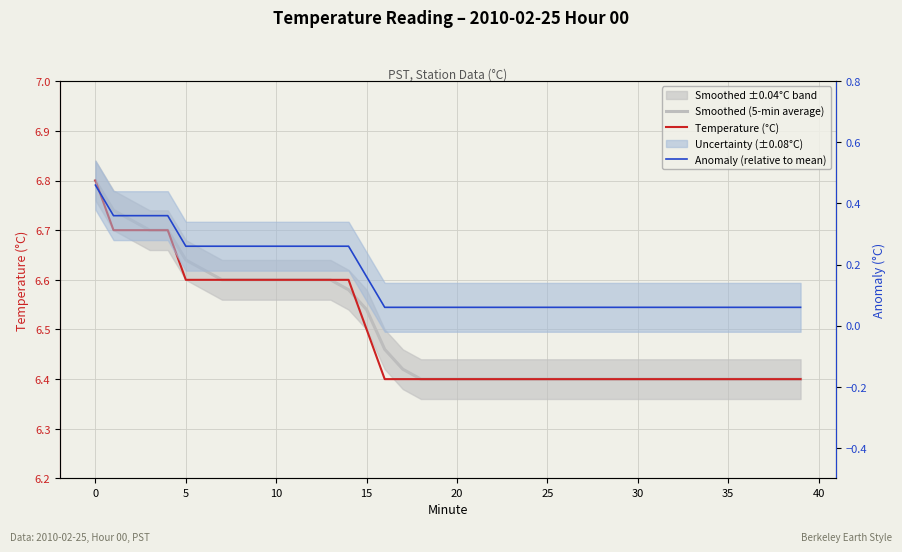

Which series has the largest range (max minus min)?

Anomaly (relative to mean)